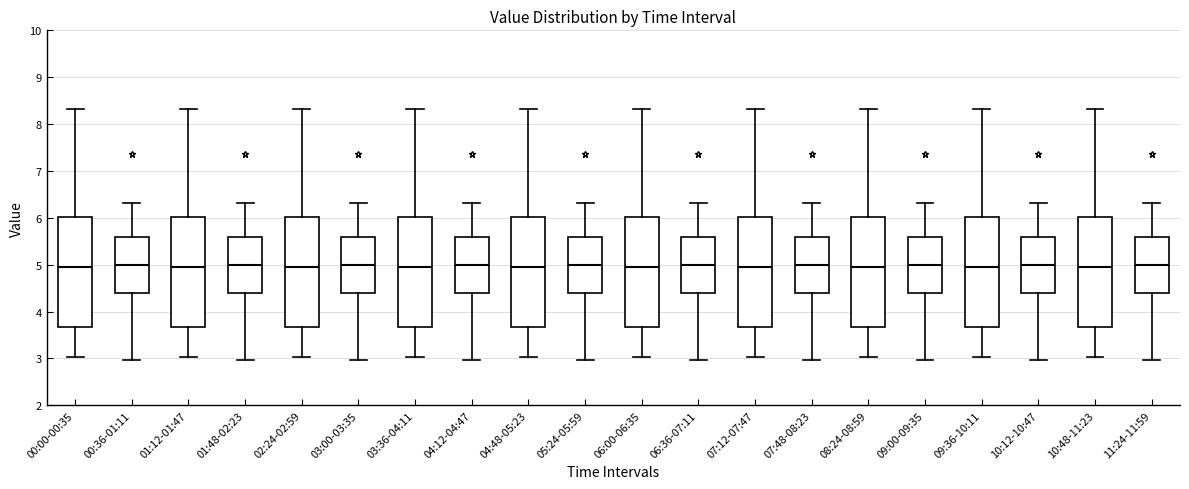

Reading left to right, read every box against the y-axis: the position of its median line, the range the box covers, and the ends of its whiskers. The values are not printed on the chart, so give them approximately, as read against the axis.

00:00-00:35: median 5.0, box 3.7 to 6.0, whiskers 3.0 to 8.3
00:36-01:11: median 5.0, box 4.4 to 5.6, whiskers 3.0 to 6.3
01:12-01:47: median 5.0, box 3.7 to 6.0, whiskers 3.0 to 8.3
01:48-02:23: median 5.0, box 4.4 to 5.6, whiskers 3.0 to 6.3
02:24-02:59: median 5.0, box 3.7 to 6.0, whiskers 3.0 to 8.3
03:00-03:35: median 5.0, box 4.4 to 5.6, whiskers 3.0 to 6.3
03:36-04:11: median 5.0, box 3.7 to 6.0, whiskers 3.0 to 8.3
04:12-04:47: median 5.0, box 4.4 to 5.6, whiskers 3.0 to 6.3
04:48-05:23: median 5.0, box 3.7 to 6.0, whiskers 3.0 to 8.3
05:24-05:59: median 5.0, box 4.4 to 5.6, whiskers 3.0 to 6.3
06:00-06:35: median 5.0, box 3.7 to 6.0, whiskers 3.0 to 8.3
06:36-07:11: median 5.0, box 4.4 to 5.6, whiskers 3.0 to 6.3
07:12-07:47: median 5.0, box 3.7 to 6.0, whiskers 3.0 to 8.3
07:48-08:23: median 5.0, box 4.4 to 5.6, whiskers 3.0 to 6.3
08:24-08:59: median 5.0, box 3.7 to 6.0, whiskers 3.0 to 8.3
09:00-09:35: median 5.0, box 4.4 to 5.6, whiskers 3.0 to 6.3
09:36-10:11: median 5.0, box 3.7 to 6.0, whiskers 3.0 to 8.3
10:12-10:47: median 5.0, box 4.4 to 5.6, whiskers 3.0 to 6.3
10:48-11:23: median 5.0, box 3.7 to 6.0, whiskers 3.0 to 8.3
11:24-11:59: median 5.0, box 4.4 to 5.6, whiskers 3.0 to 6.3